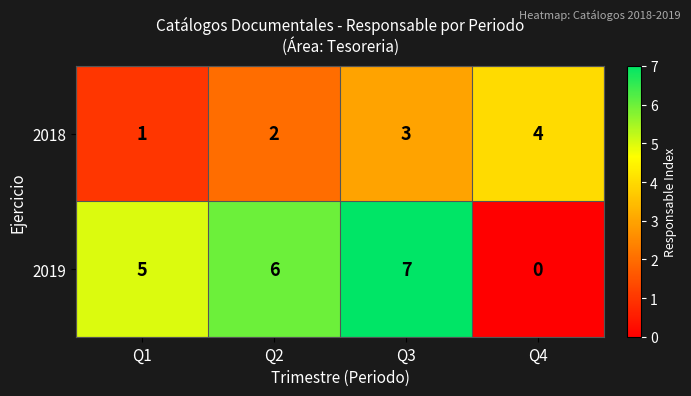

What is the sum of all 2018 values?

10